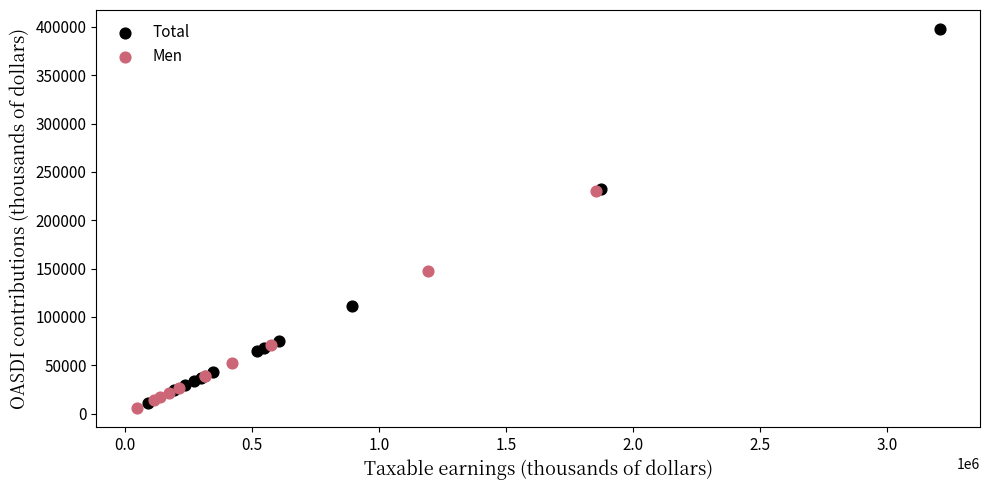

Which series reaches the maximum Y coordinate?

Total